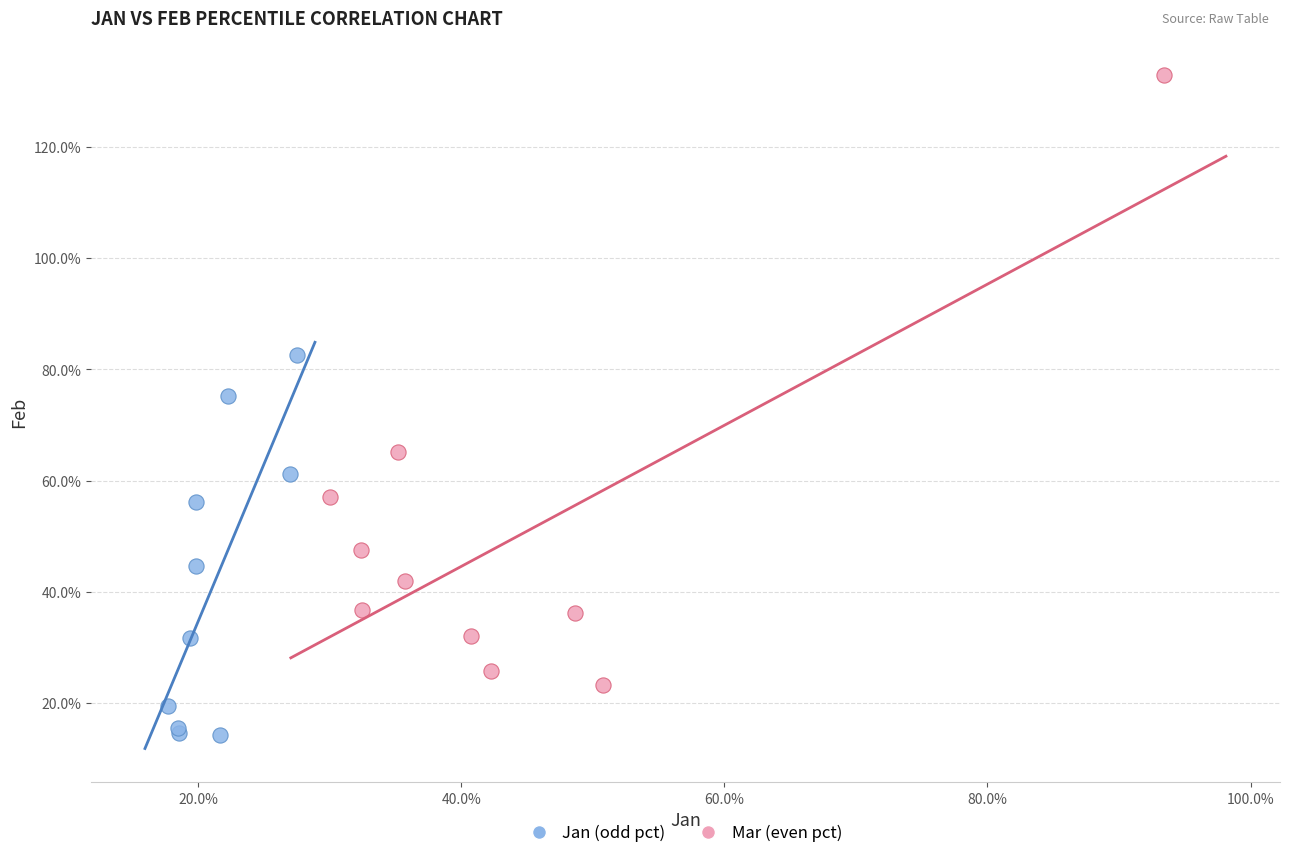

Which series reaches the minimum Y coordinate?

Jan (odd pct)